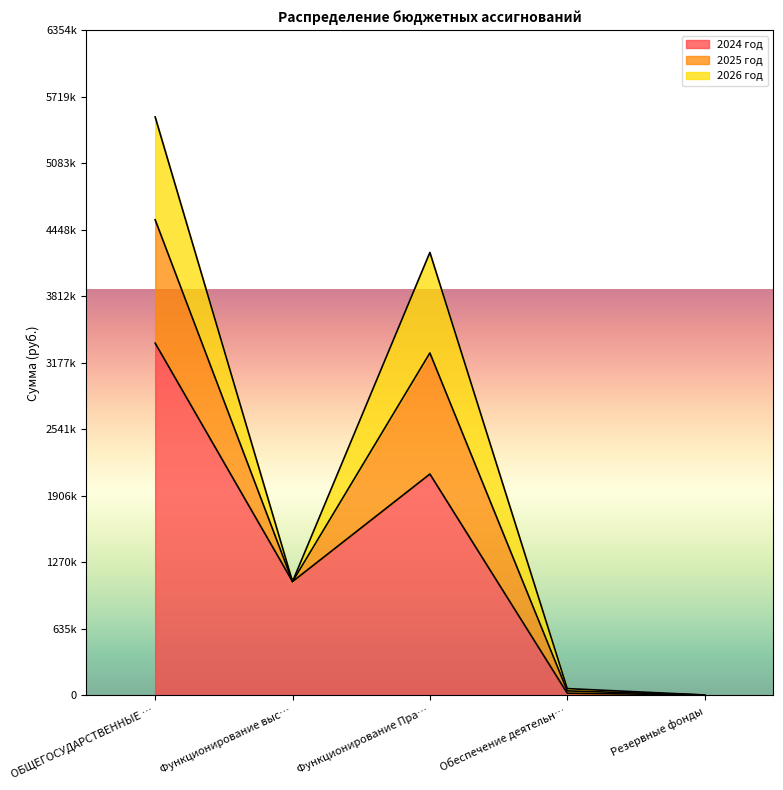

True or false: 2024 год and 2025 год cross at least once.

False